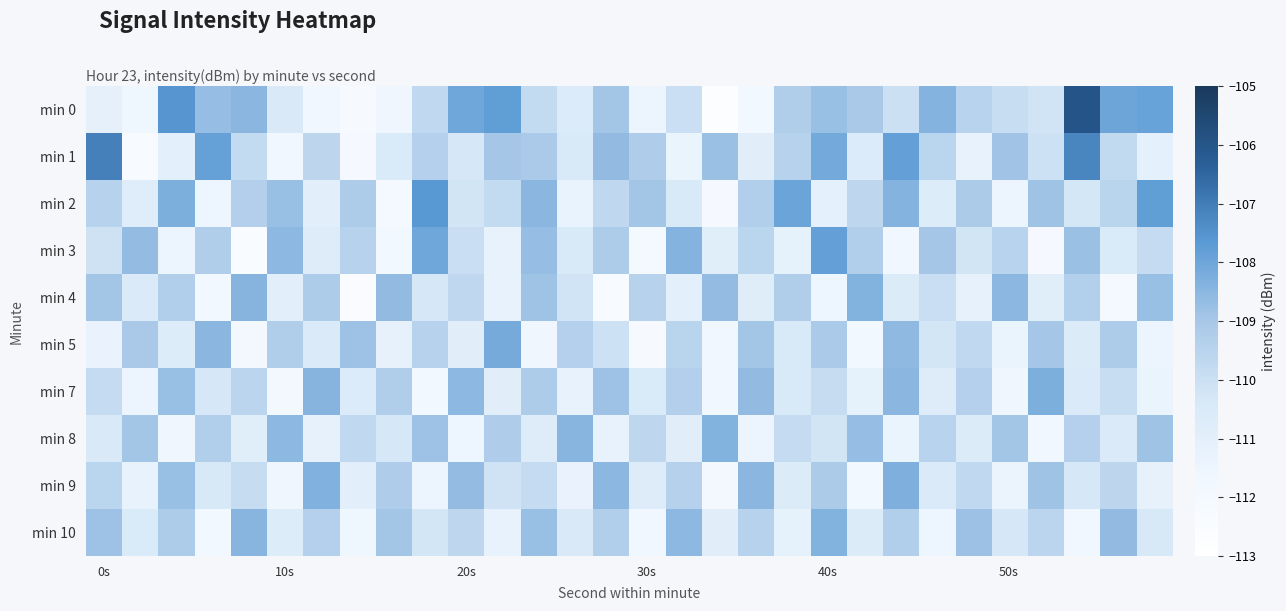

What is the minimum value shown in the chart?

-112.8